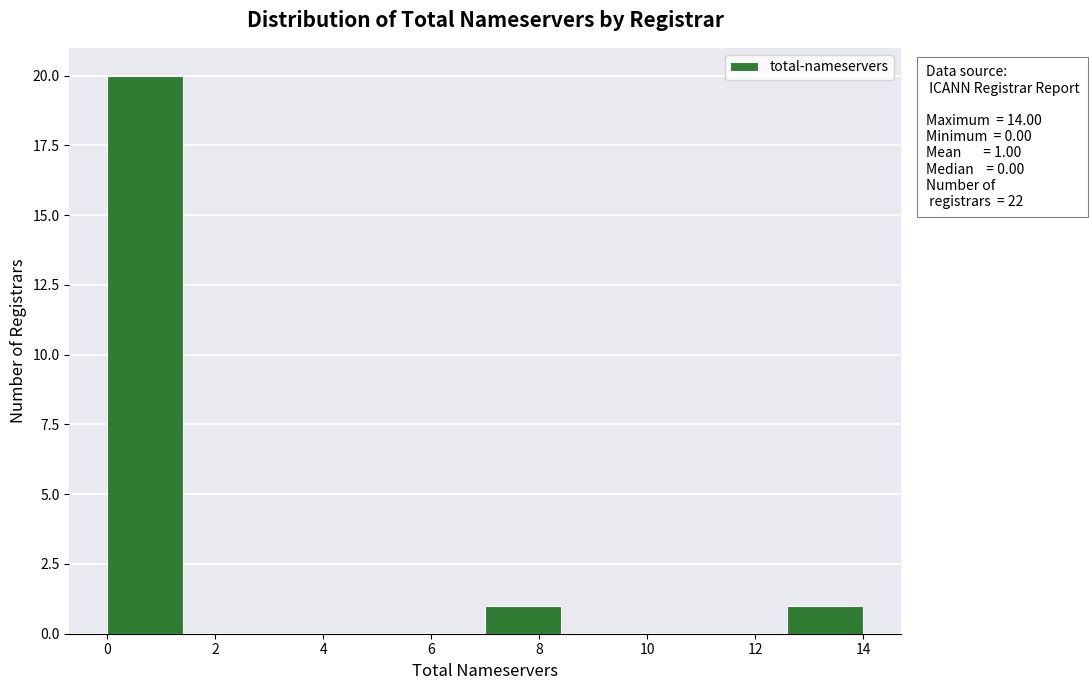

Over which range of the x-axis is the bar tallest?

0.0 to 1.4